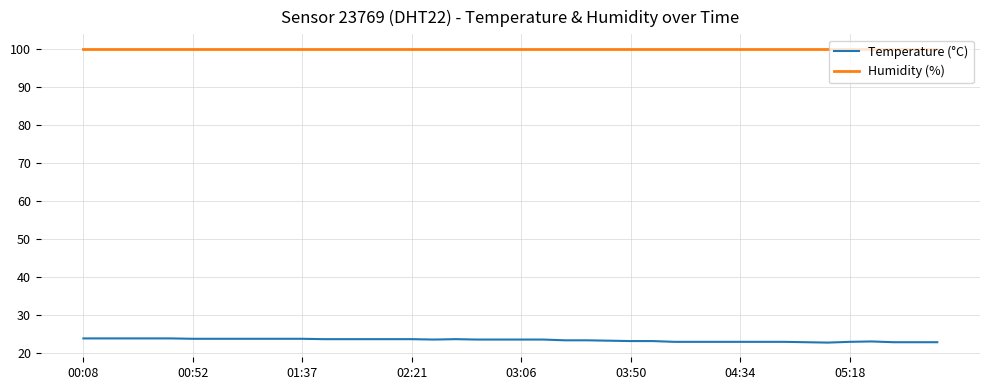

Which series has the widest spread of values?

Temperature (°C)